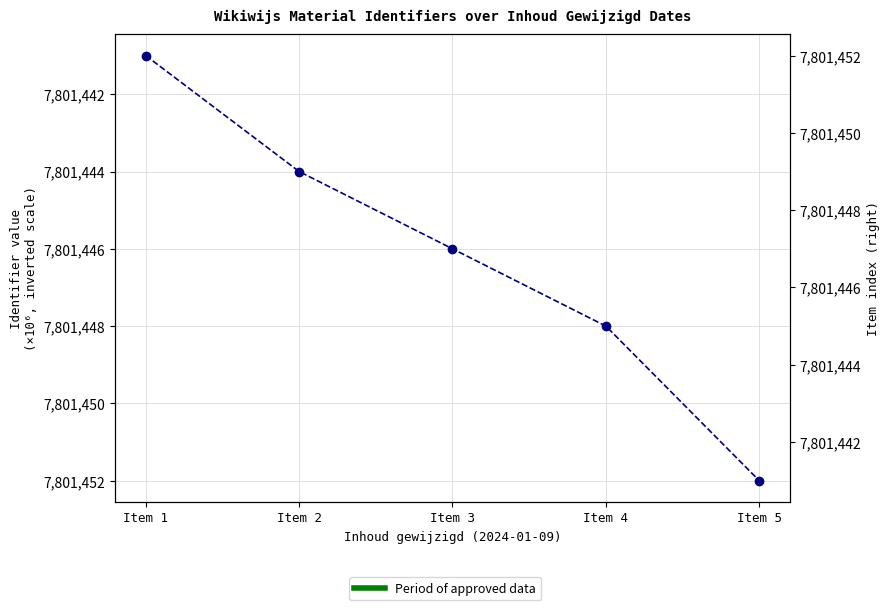

Which has a higher value, Item 4 or Item 1?

Item 4